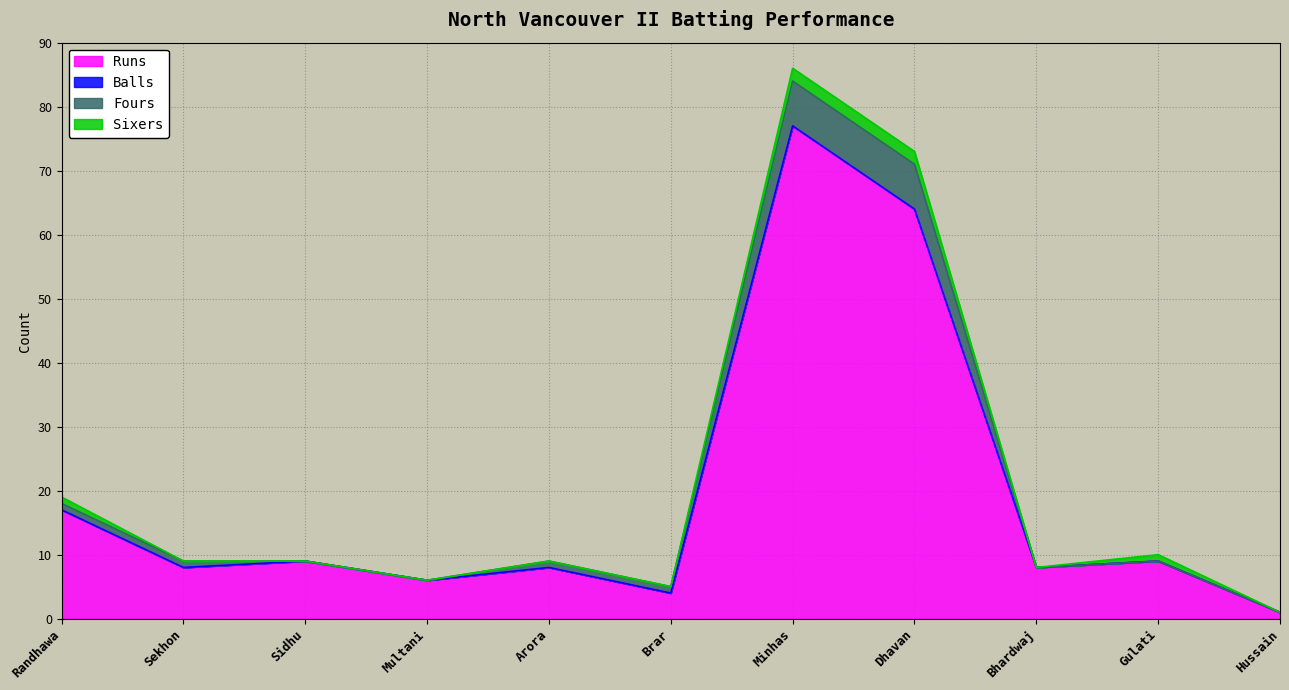

How many data points does each series have?

11